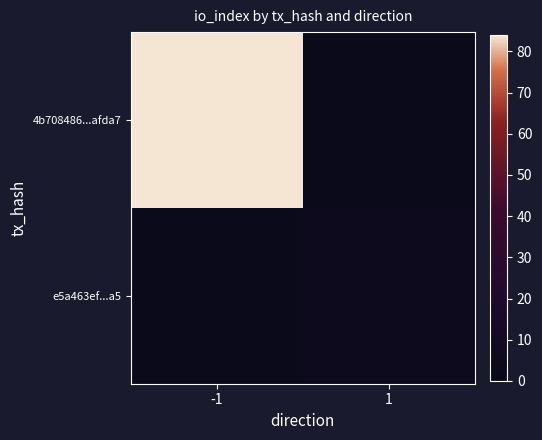

Which series has the widest spread of values?

4b708486...afda7